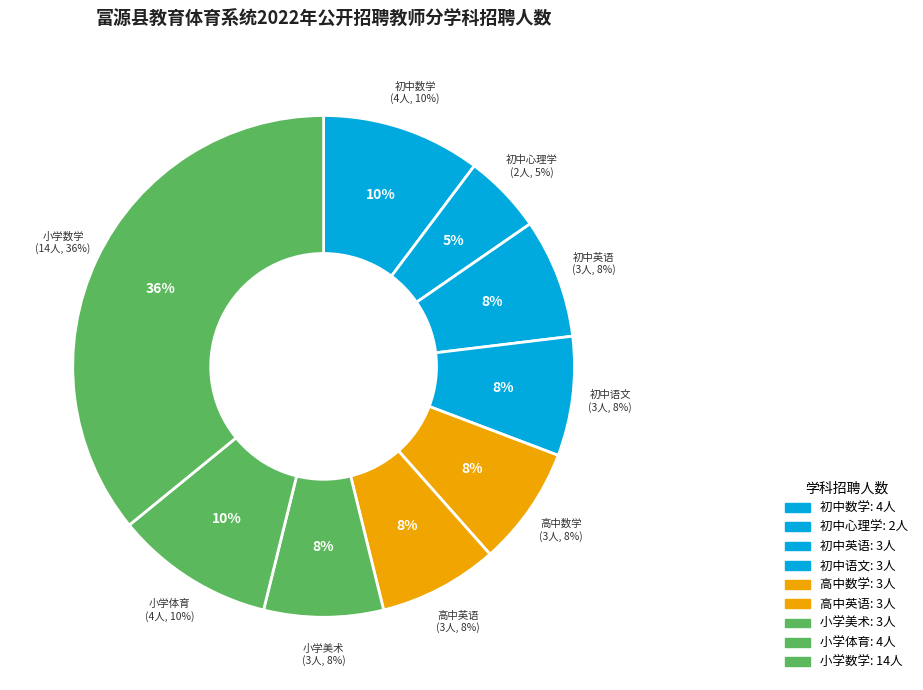

Which slice is the smallest?

初中心理学